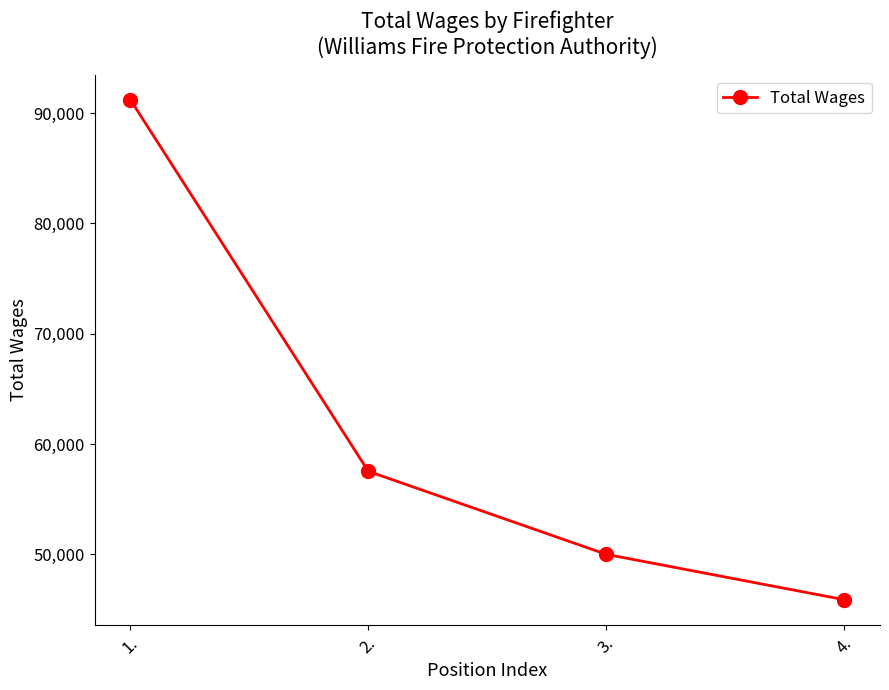

Reading left to right, transcribe all the data shown in this chart.

91207	57532	50007	45897